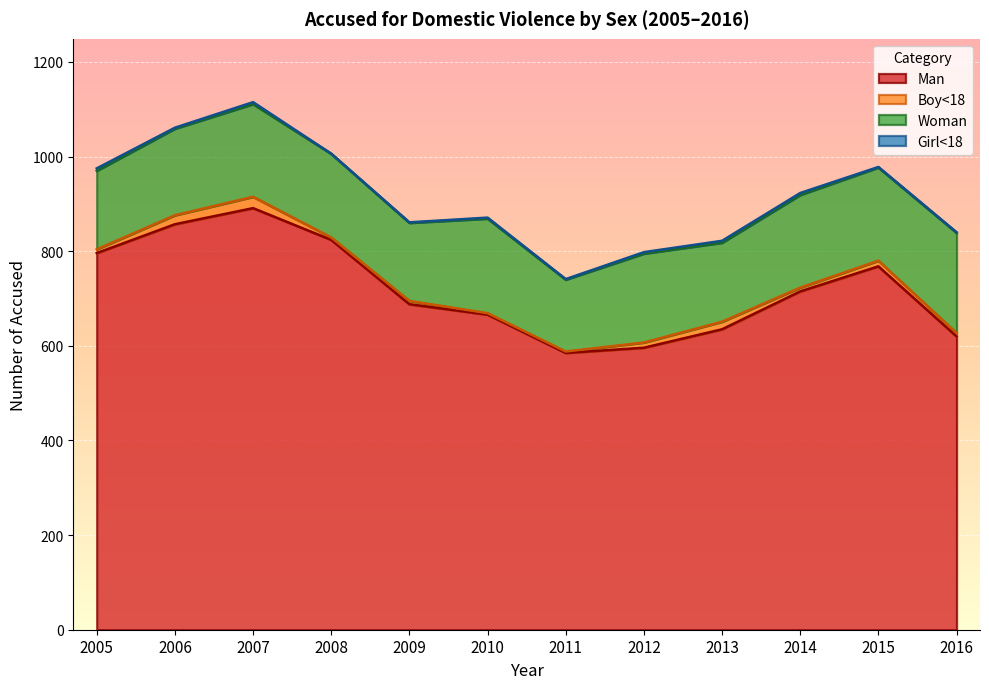

At which category does Woman reach its first local valley?

2009